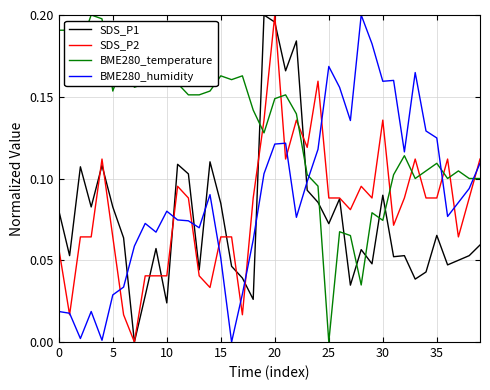

How many intersections are there between BME280_temperature and SDS_P2?

9